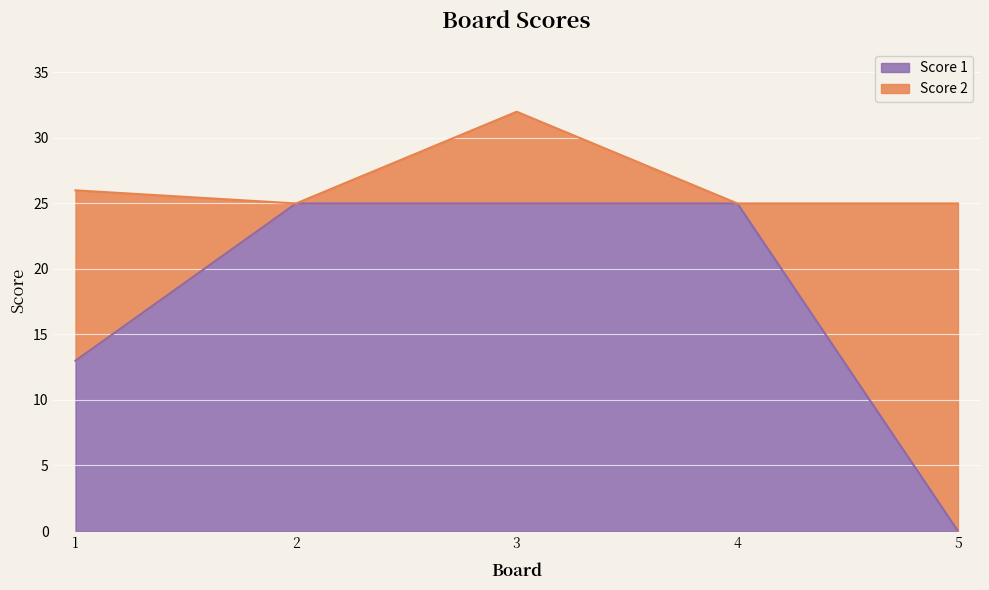

Read the value at 2, to the nearest 5.

25